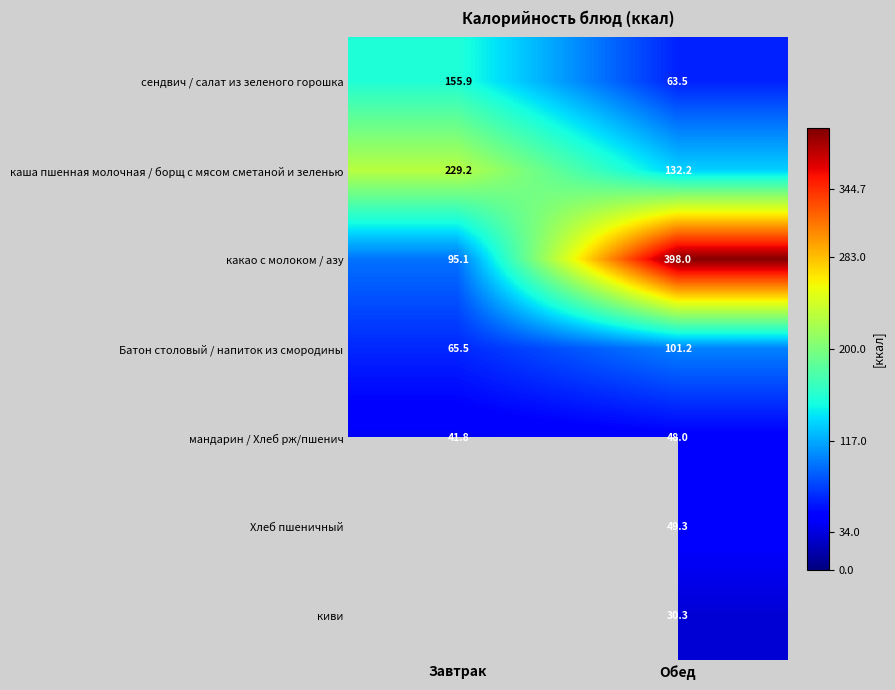

True or false: сендвич / салат из зеленого горошка has a value of 23.9 at Обед.

False